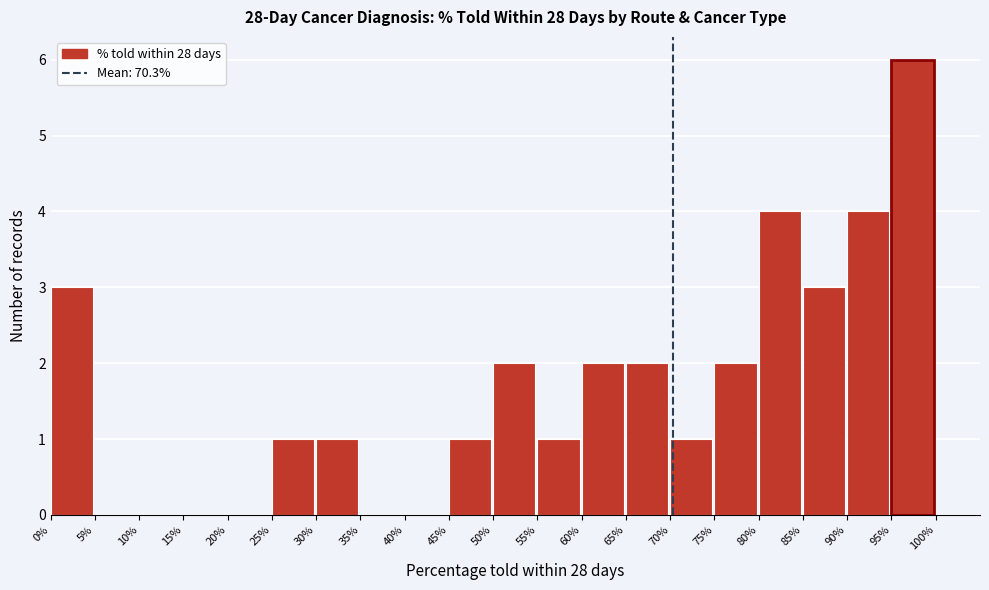

Reading left to right, list all the values displayed in this chart.

0%=3	5%=0	10%=0	15%=0	20%=0	25%=1	30%=1	35%=0	40%=0	45%=1	50%=2	55%=1	60%=2	65%=2	70%=1	75%=2	80%=4	85%=3	90%=4	95%=6